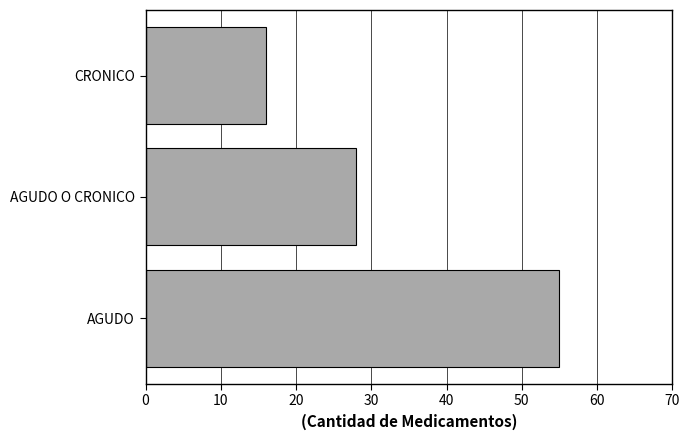

Rank the categories by value from highest to lowest.

AGUDO, AGUDO O CRONICO, CRONICO